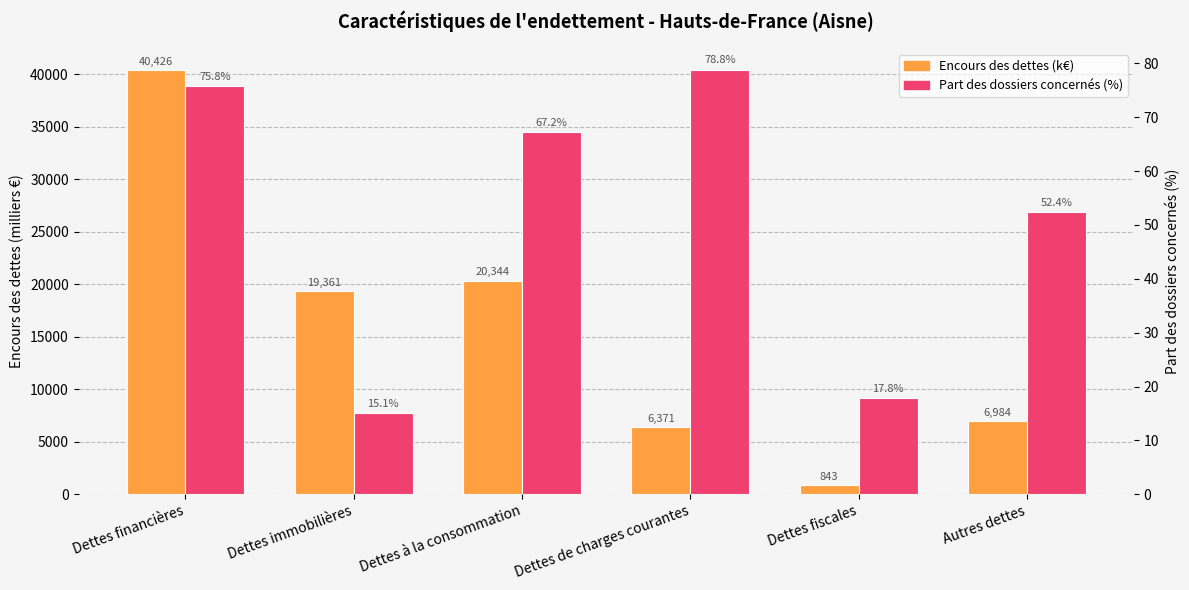

Where does the Encours des dettes (k€) series first go above 19361?

Dettes financières